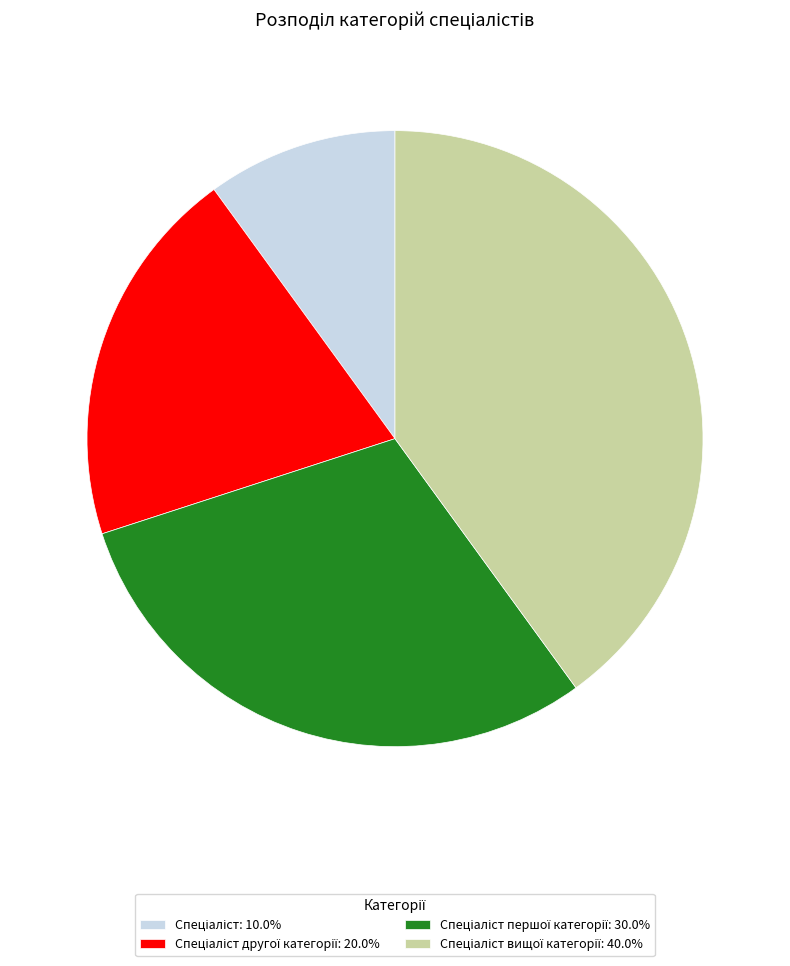

Is there any slice that represents more than half of the pie?

No